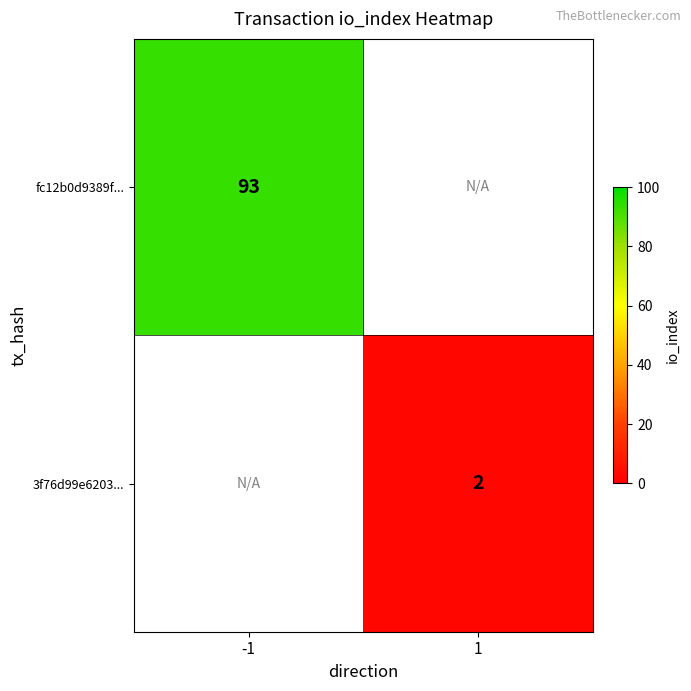

What is the minimum value shown in the chart?

2.0